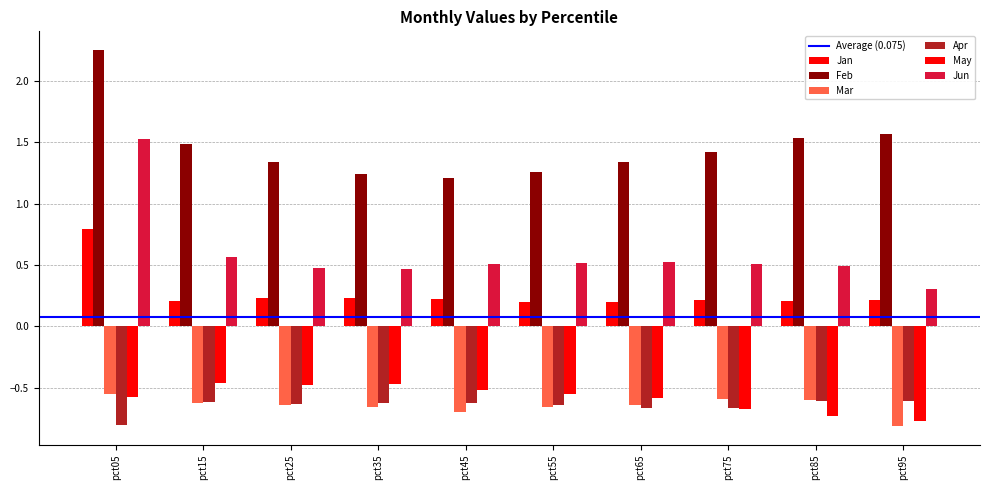

Are the bars grouped side by side (vs. stacked)?

Yes